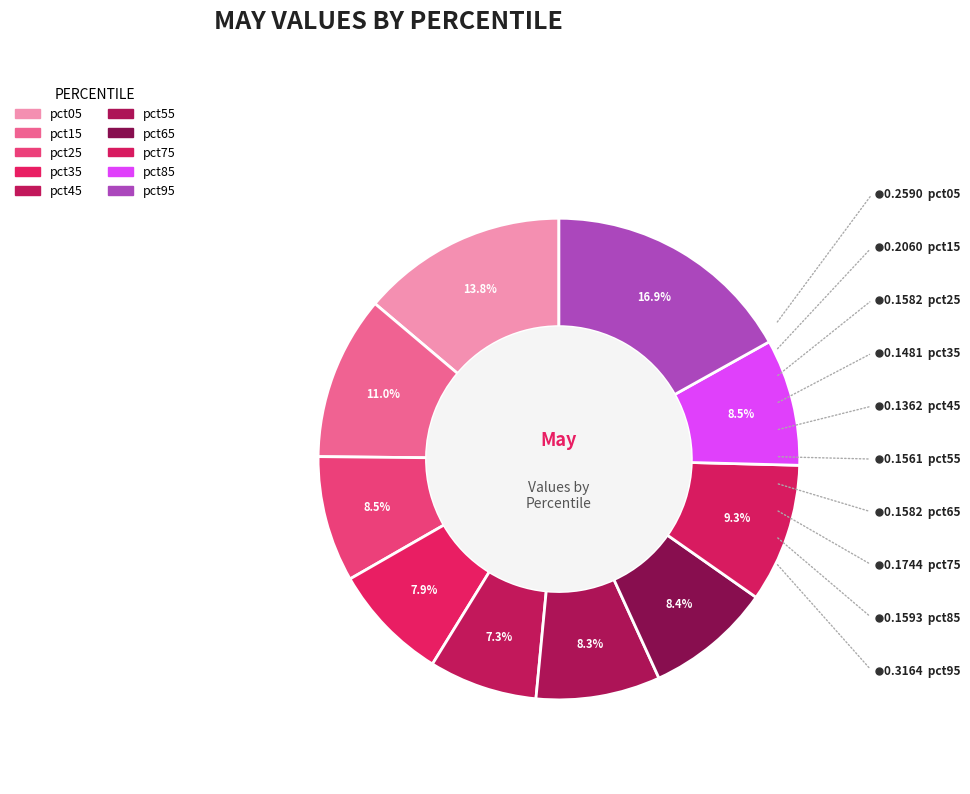

What is the total percentage of pct05 and pct85?

22.3%